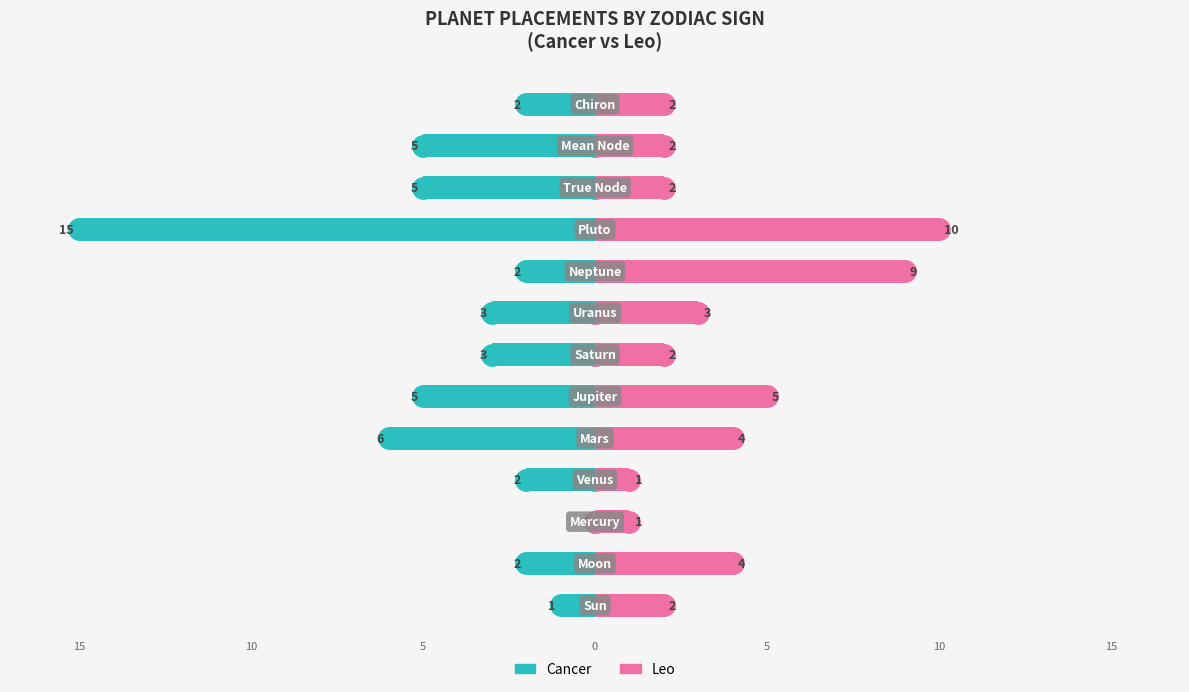

What is the value of the Cancer bar at the 5th from the left?

-6